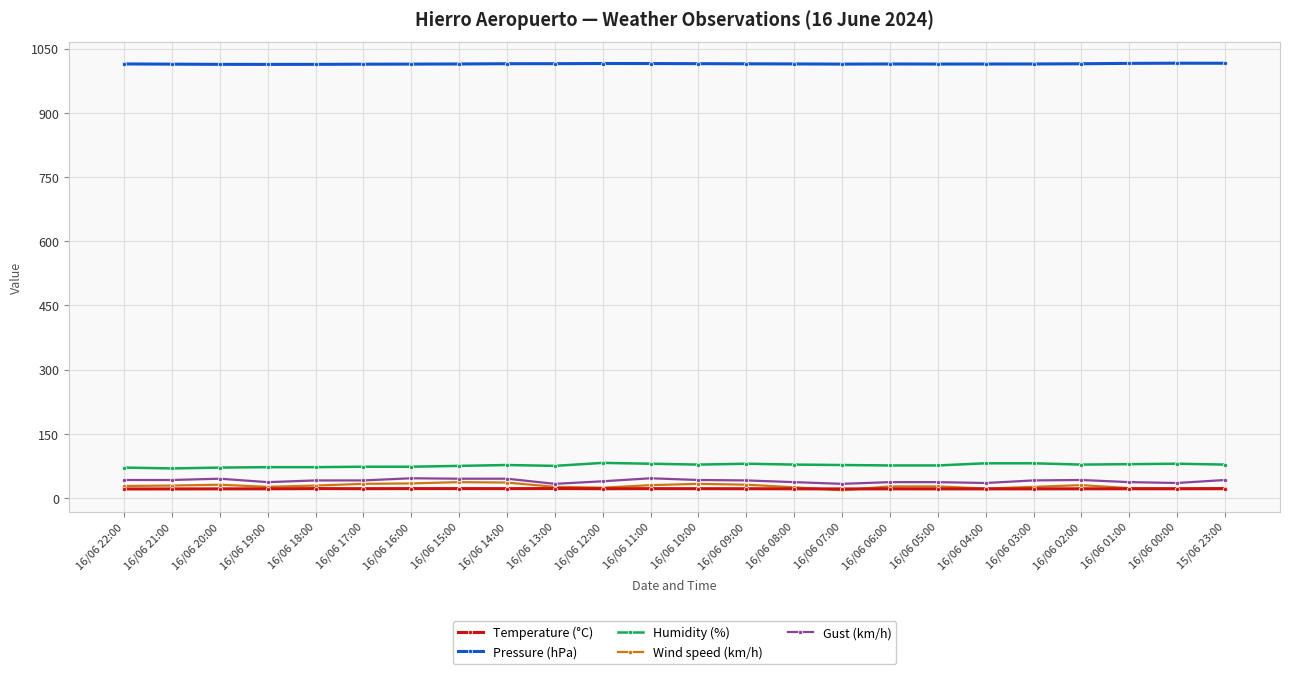

What is the difference between the maximum and minimum values in the Pressure (hPa) series?

2.8